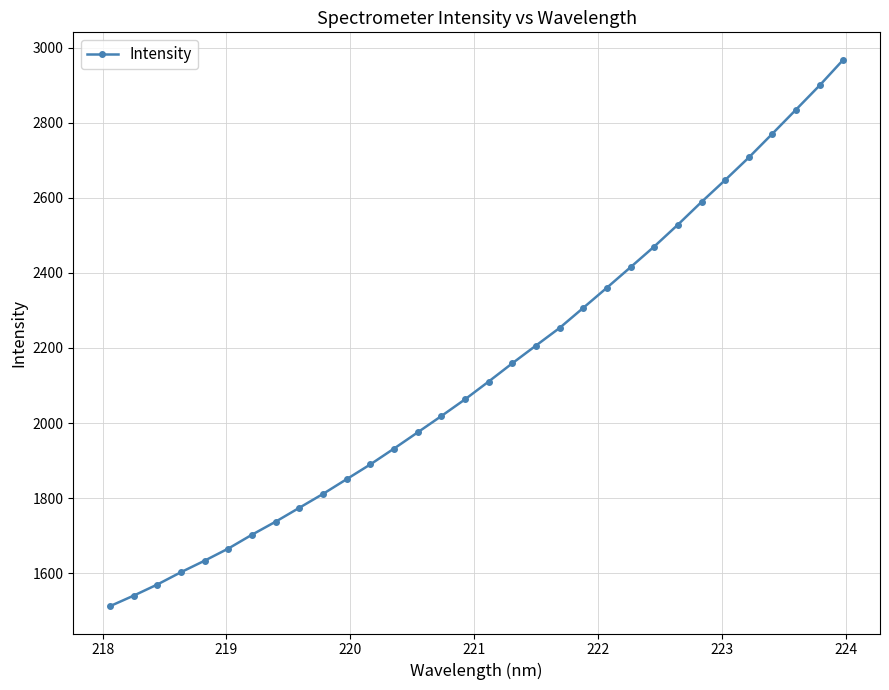

Reading left to right, list all the values displayed in this chart.

1512.1	1540.1	1569.8	1602.7	1633.4	1665.7	1702.6	1737.3	1774.3	1811.3	1850.6	1889.9	1932.0	1975.2	2018.6	2063.2	2110.6	2159.3	2206.5	2253.4	2306.9	2360.6	2415.2	2470.2	2528.4	2589.0	2647.4	2707.4	2770.9	2835.0	2899.6	2968.0